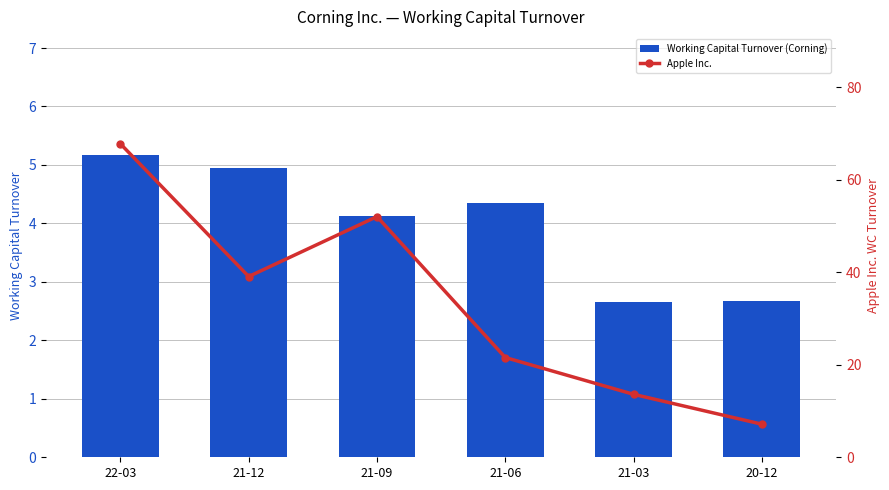

At how many categories does at least one series exceed 22?

3